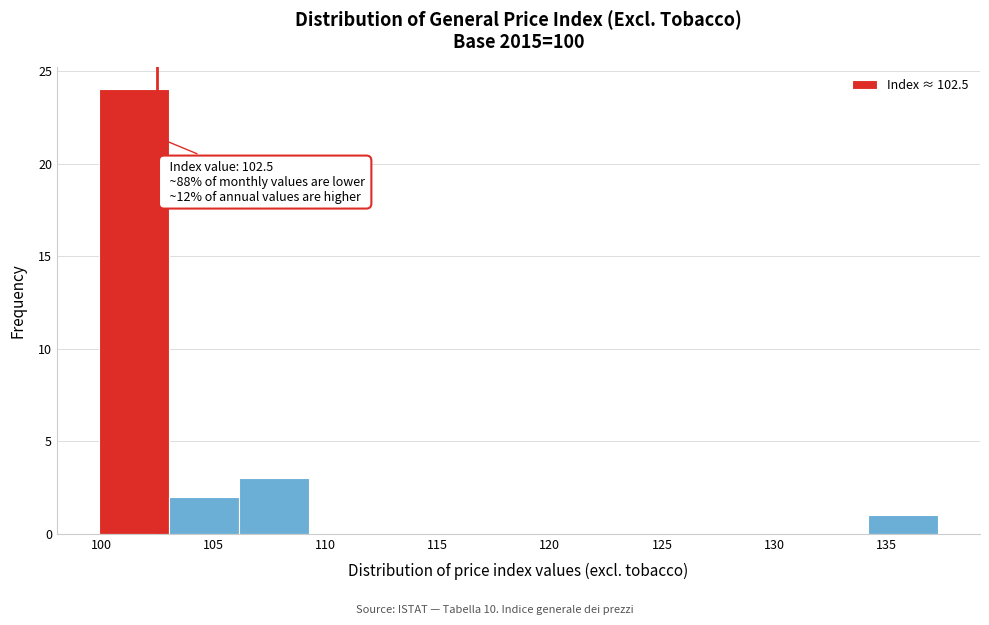

Over which range of the x-axis is the bar tallest?

100.0 to 103.0